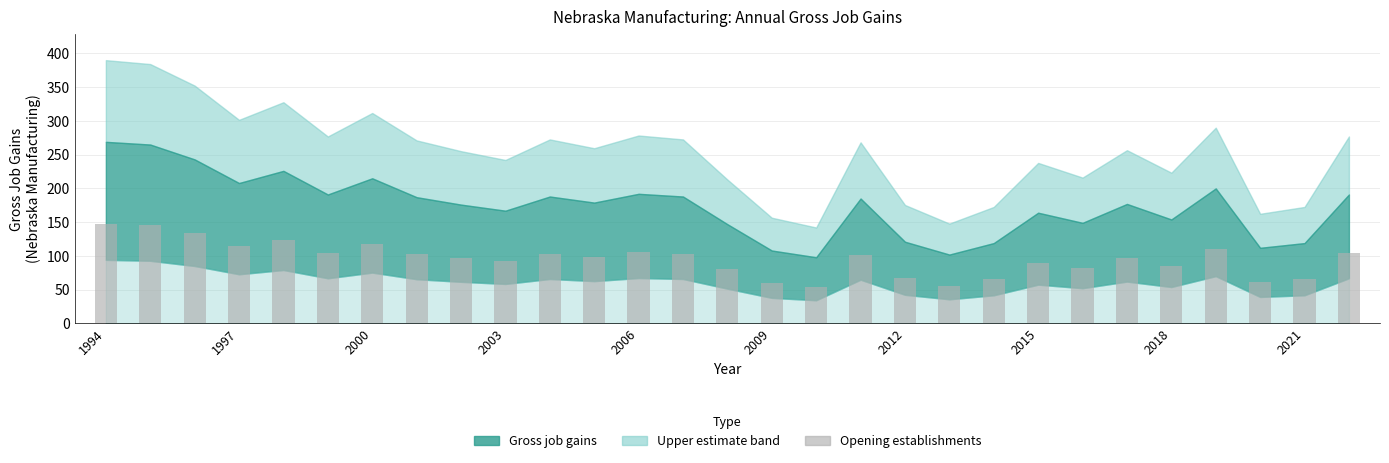

What is the value of the 29th bar from the left?

105.1